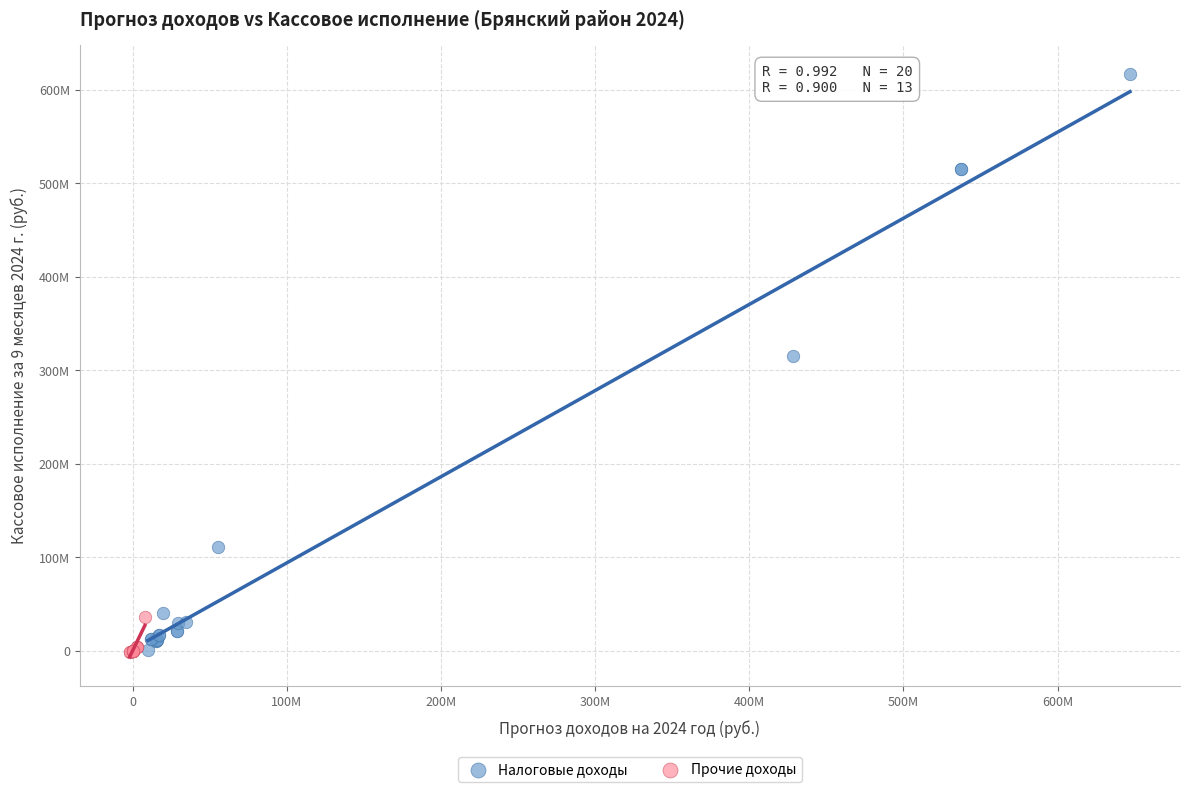

What are all the series names shown in the legend?

Налоговые доходы, Прочие доходы